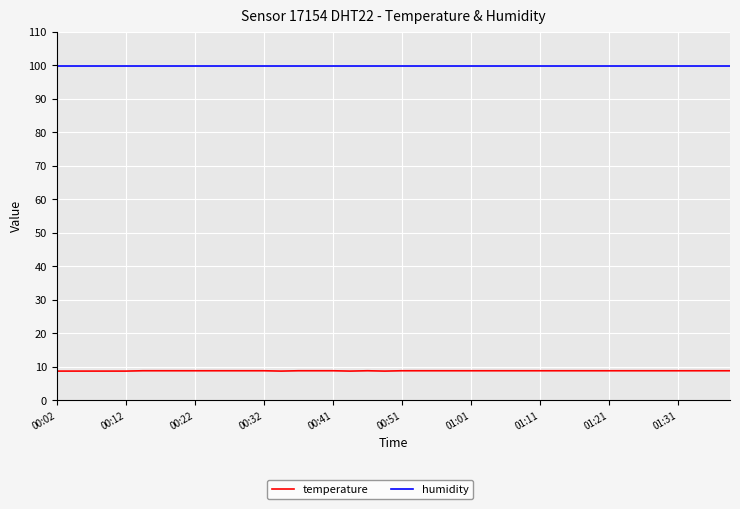

Rank the series by their average value, from highest to lowest.

humidity, temperature